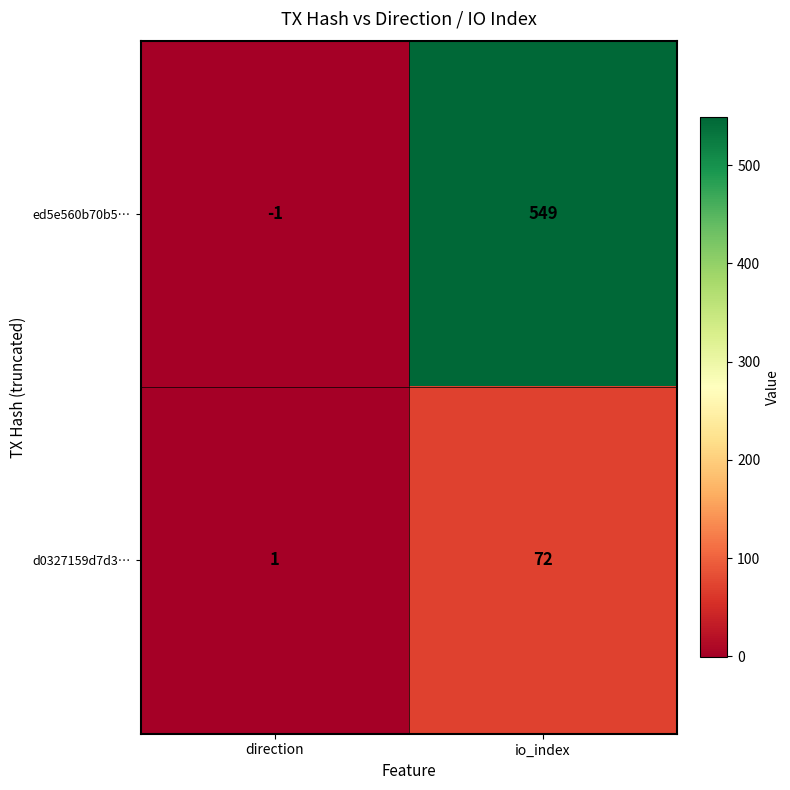

Rank the series at io_index from highest to lowest value.

ed5e560b70b5…, d0327159d7d3…